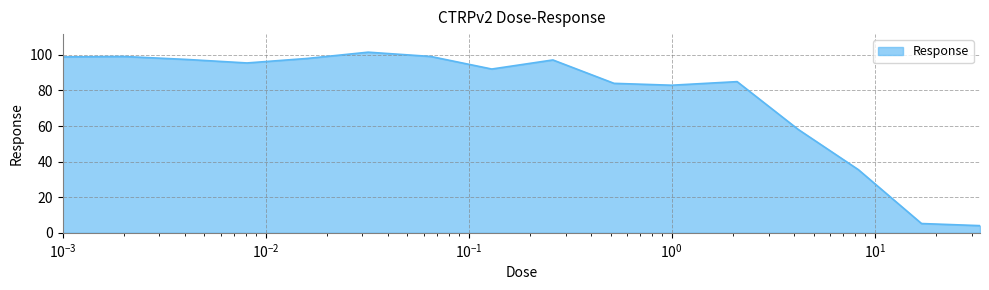

What is the difference between the maximum and minimum values?

97.5